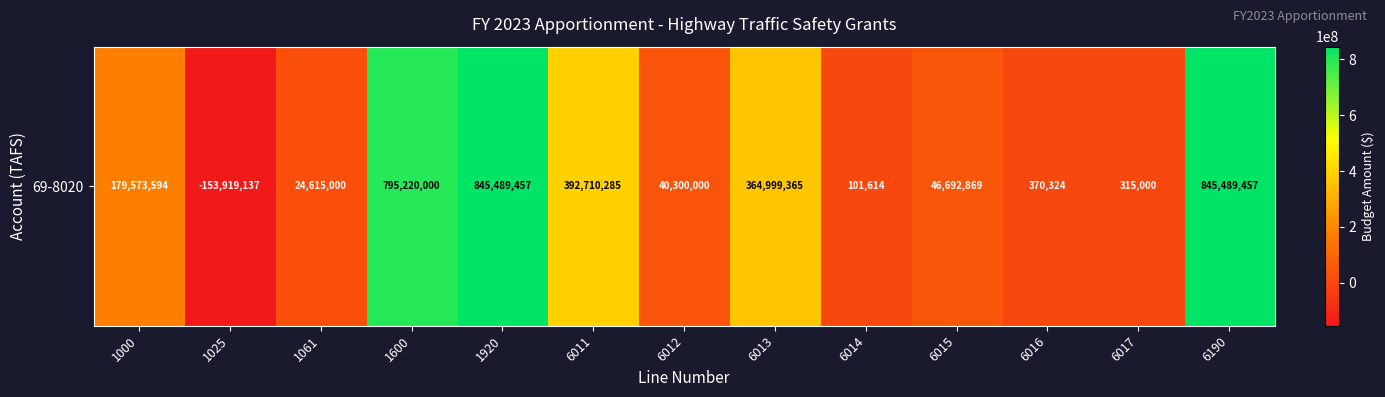

What is the minimum value shown in the chart?

-153919137